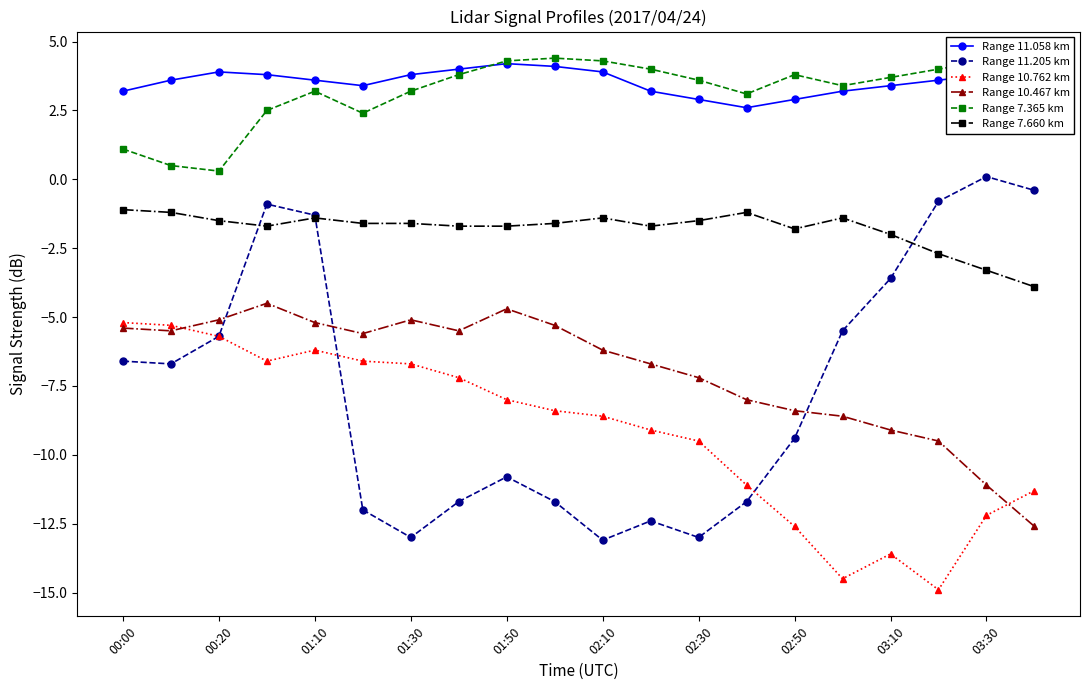

What is the maximum value for Range 10.467 km?

-4.5